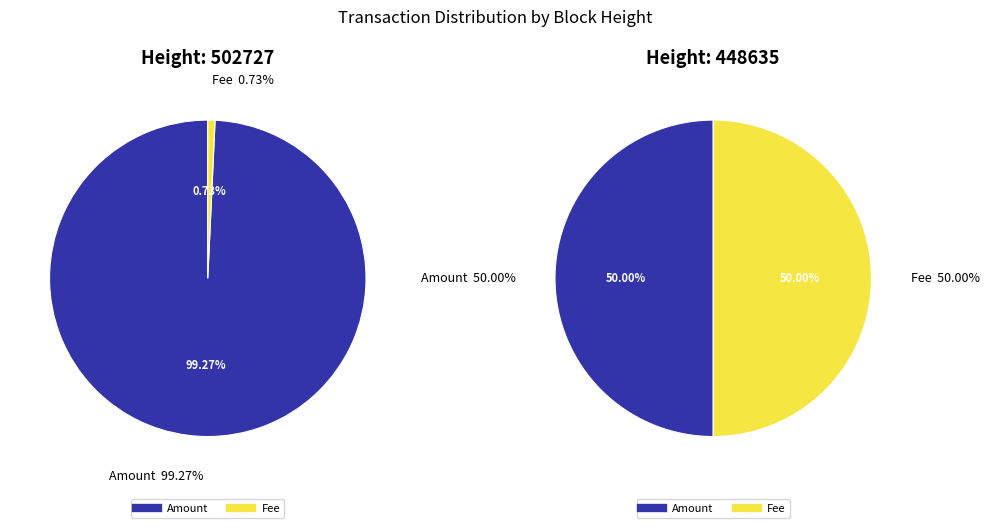

What portion of the pie excludes 502727?

50.2%